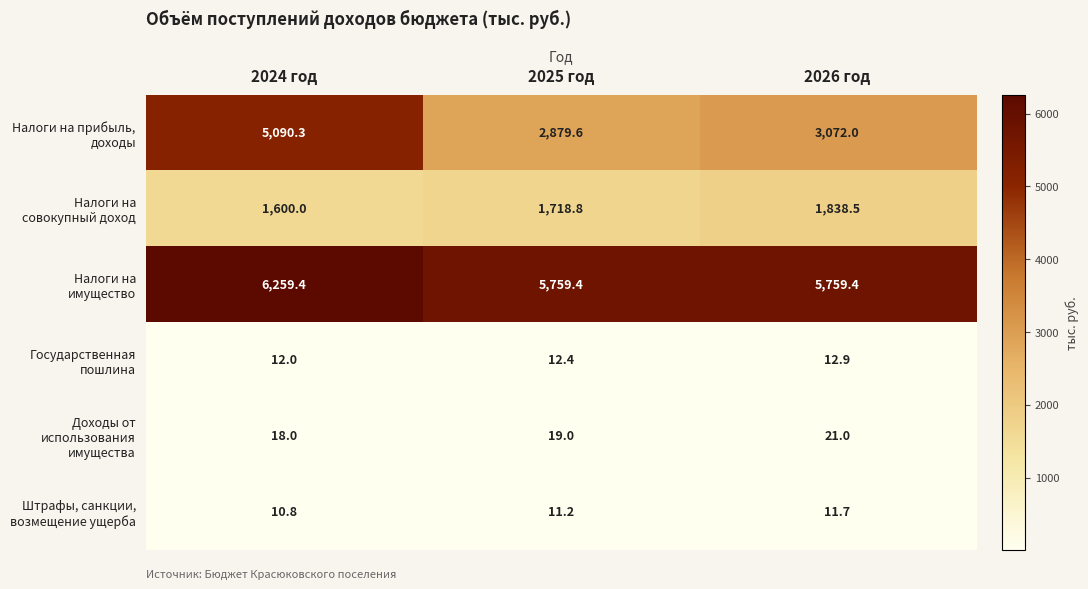

At which category is the sum across all series the highest?

2024 год